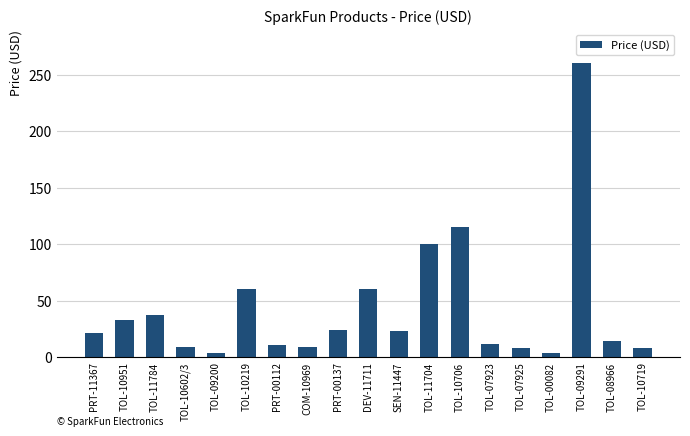

At which label is the value closest to 131?

TOL-10706